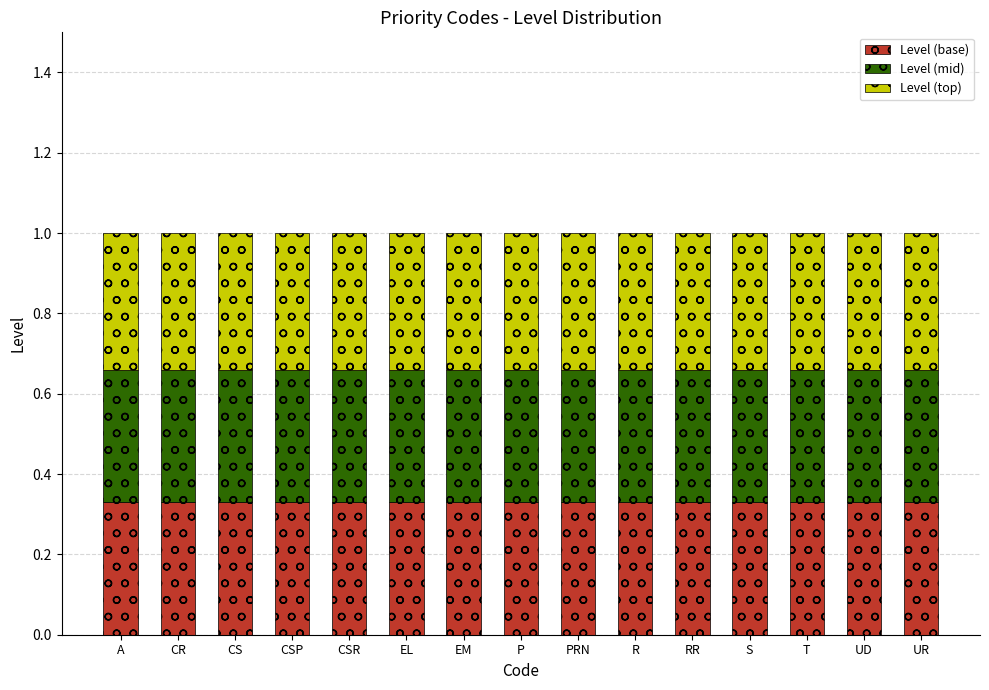

What is the total value across all series at S?

1.0